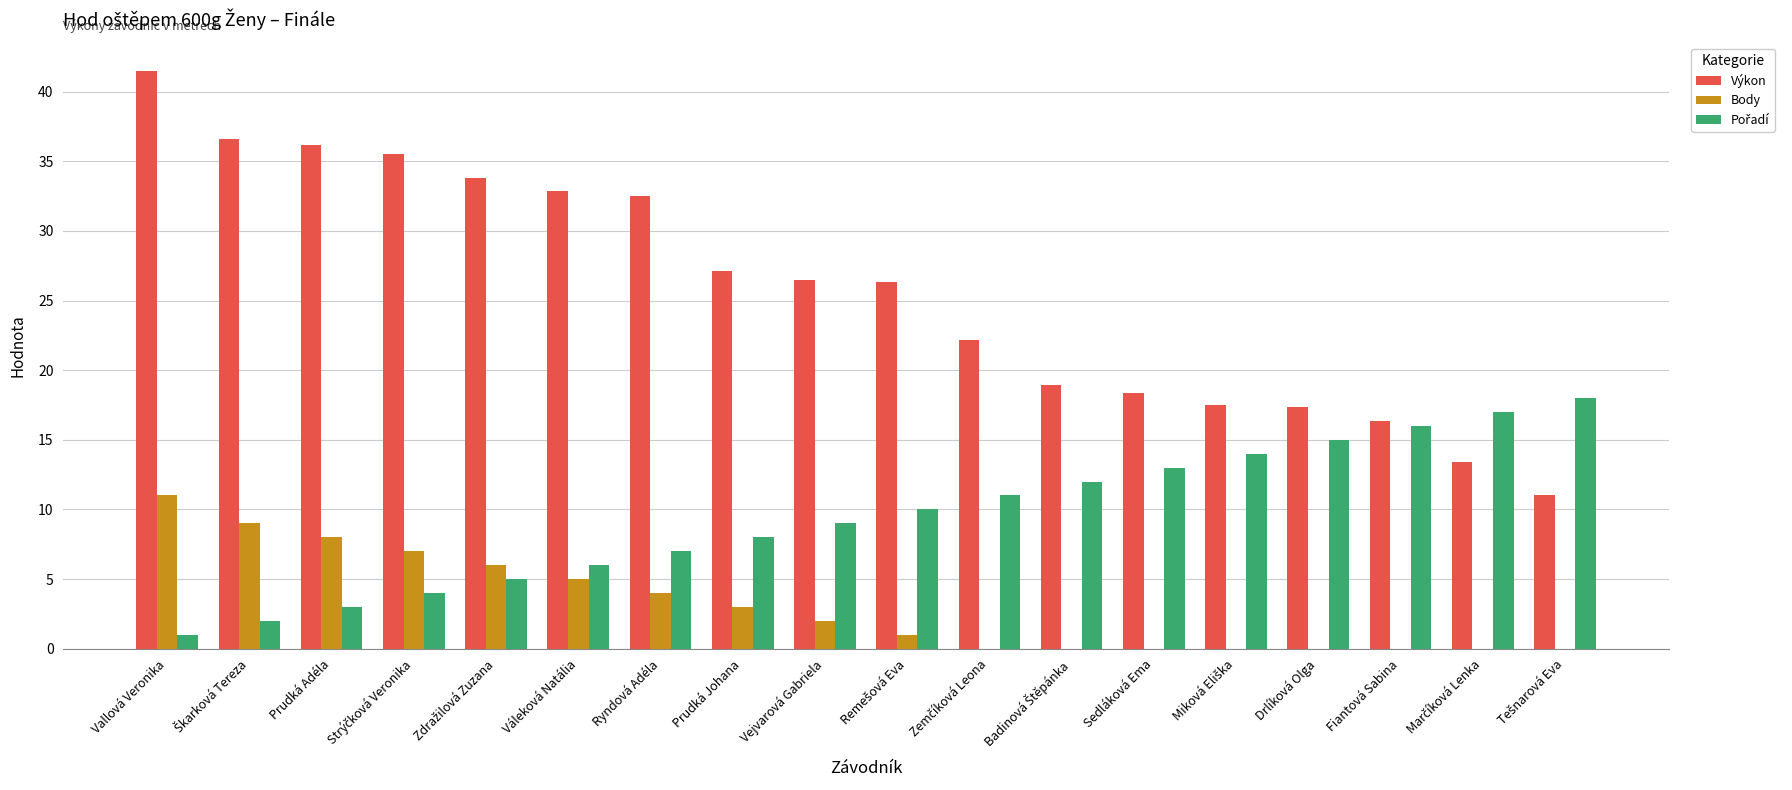

Which series has the largest total across all categories?

Výkon